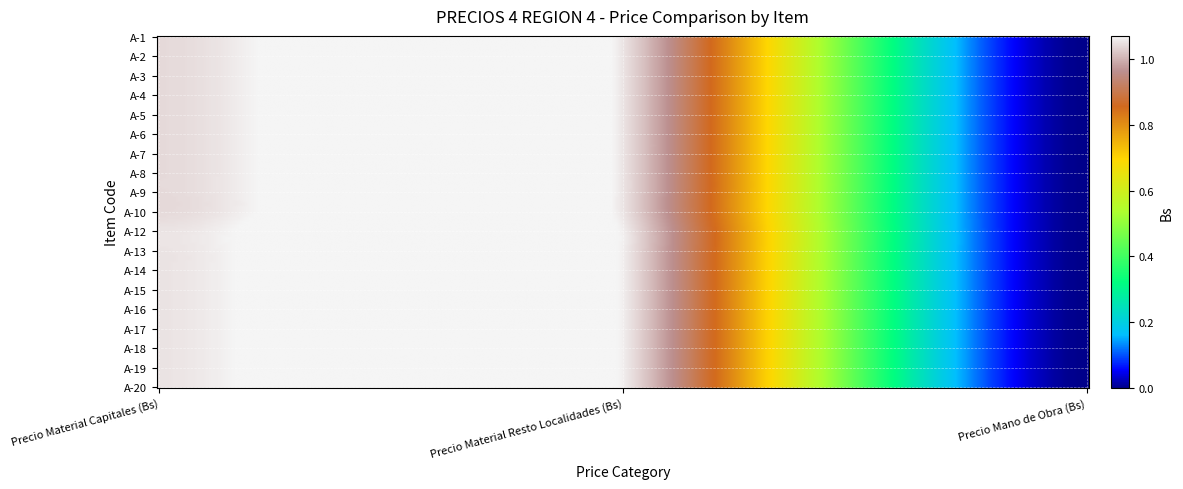

At which category is the sum across all series the highest?

1